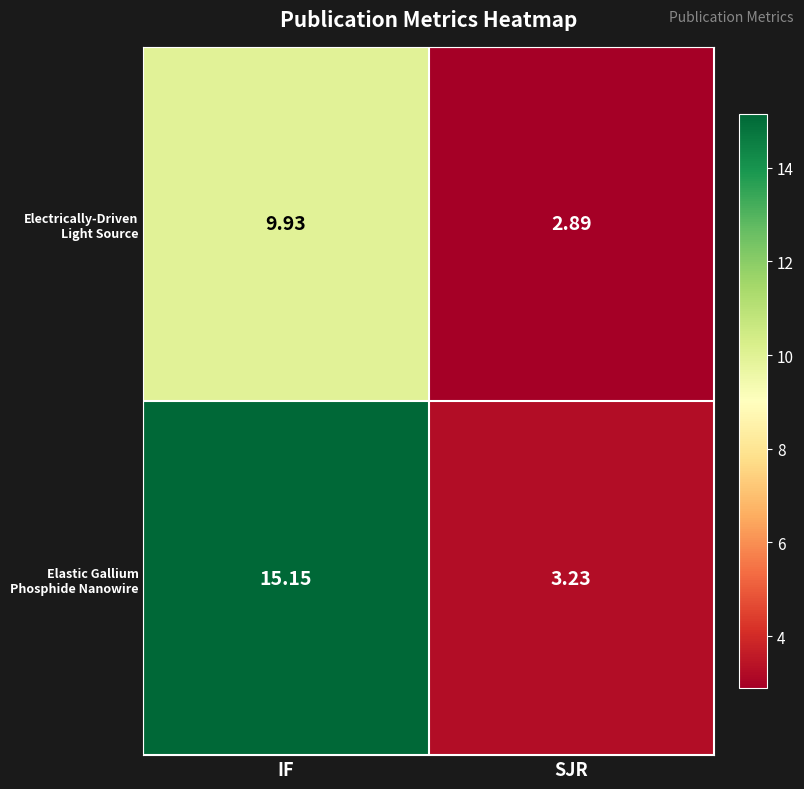

List the series in order of their peak value, lowest first.

Electrically-Driven Light Source, Elastic Gallium Phosphide Nanowire